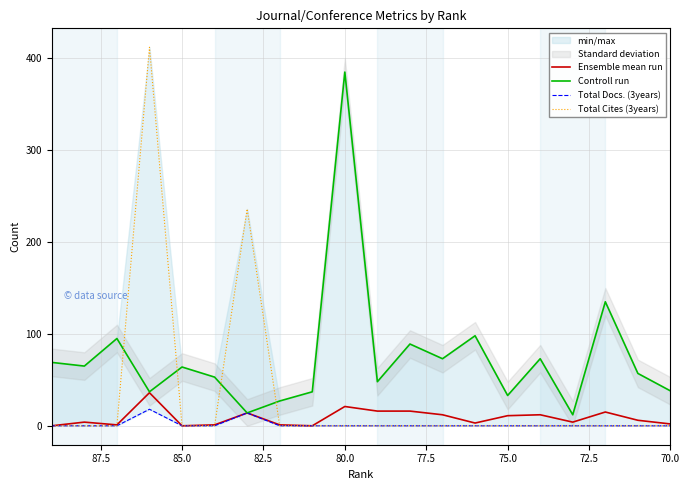

True or false: Controll run has more than 2 interior local peaks.

True